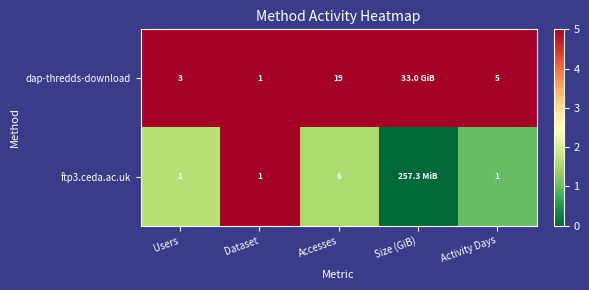

Is the value of ftp3.ceda.ac.uk at Accesses greater than the value of dap-thredds-download at Dataset?

Yes